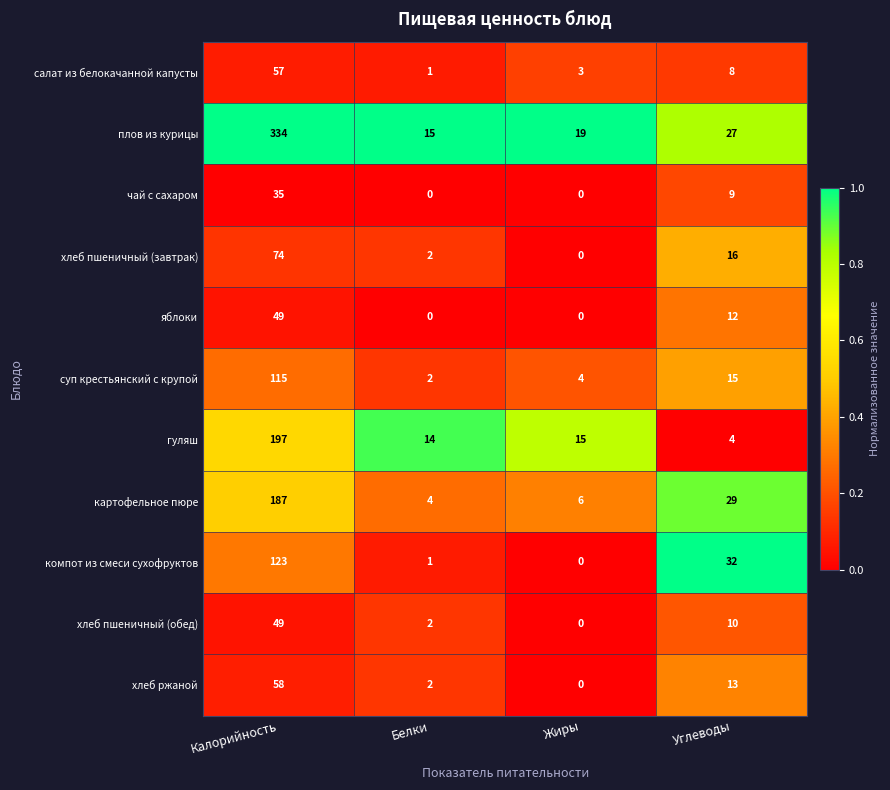

What is the greatest value displayed?

334